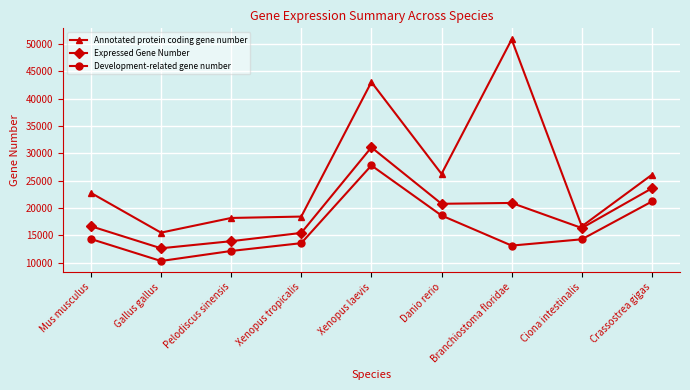

How many interior local valleys does the Development-related gene number series have?

2